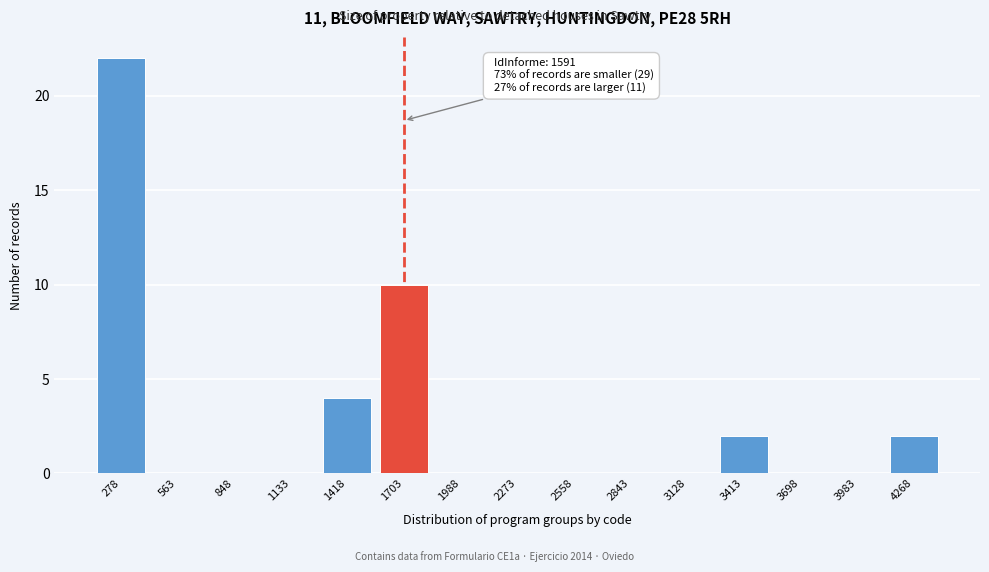

Reading left to right, list all the values displayed in this chart.

278=22	563=0	848=0	1133=0	1418=4	1703=10	1988=0	2273=0	2558=0	2843=0	3128=0	3413=2	3698=0	3983=0	4268=2